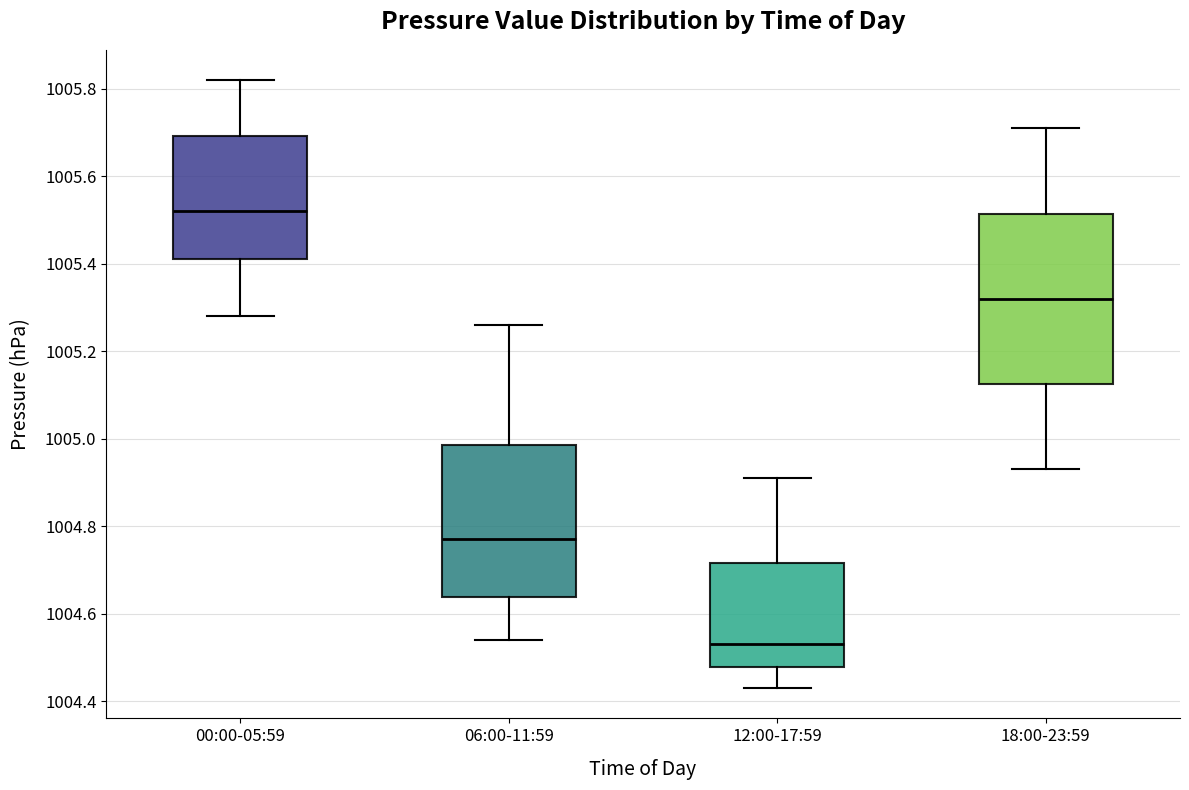

Which box's median line is the highest?

00:00-05:59